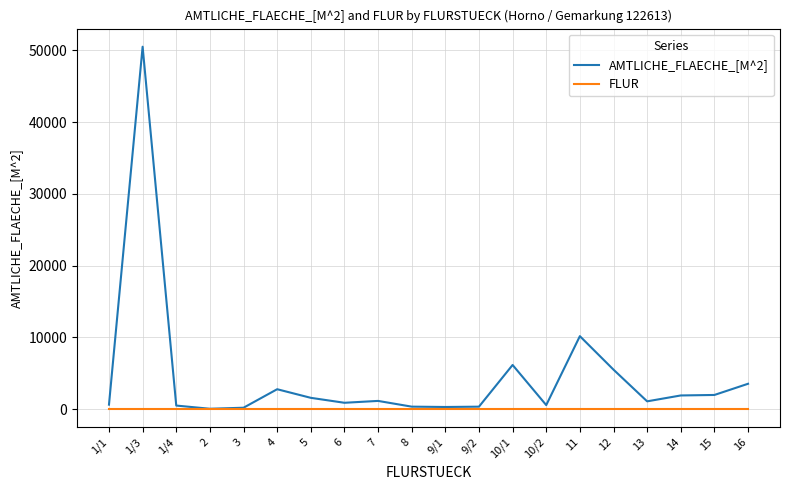

Rank the series by their average value, from lowest to highest.

FLUR, AMTLICHE_FLAECHE_[M^2]